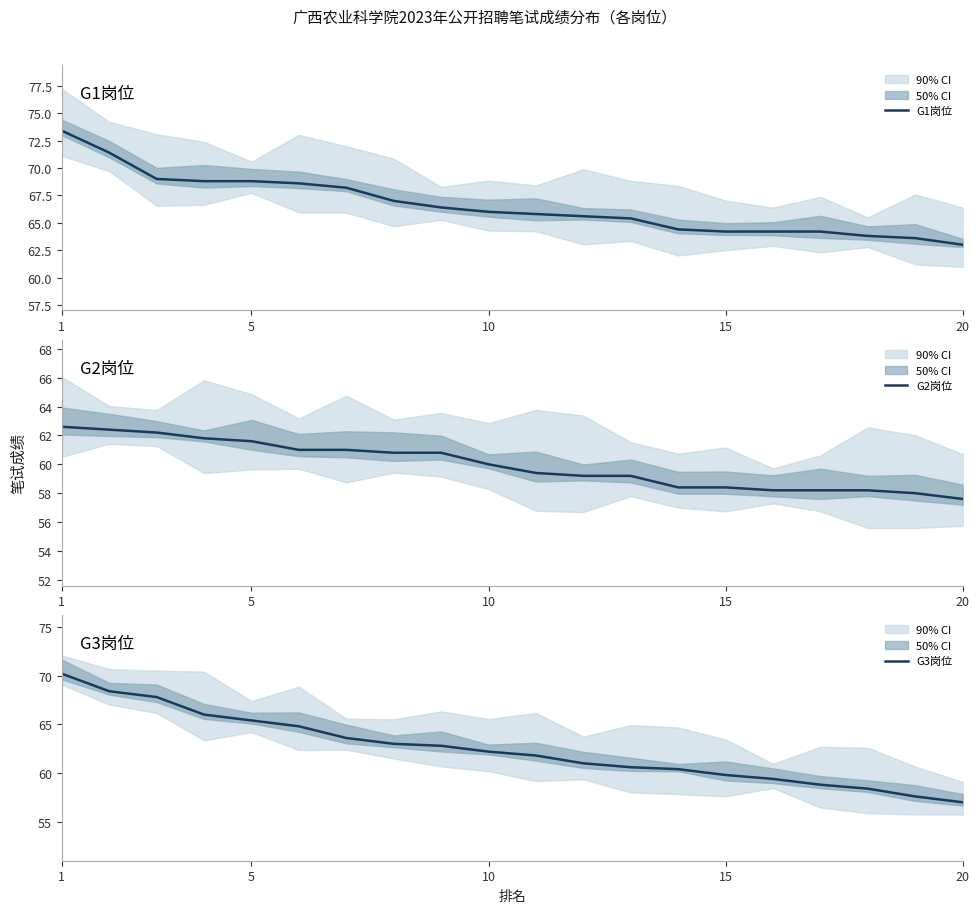

What is the highest value of the G1岗位 series?

73.4